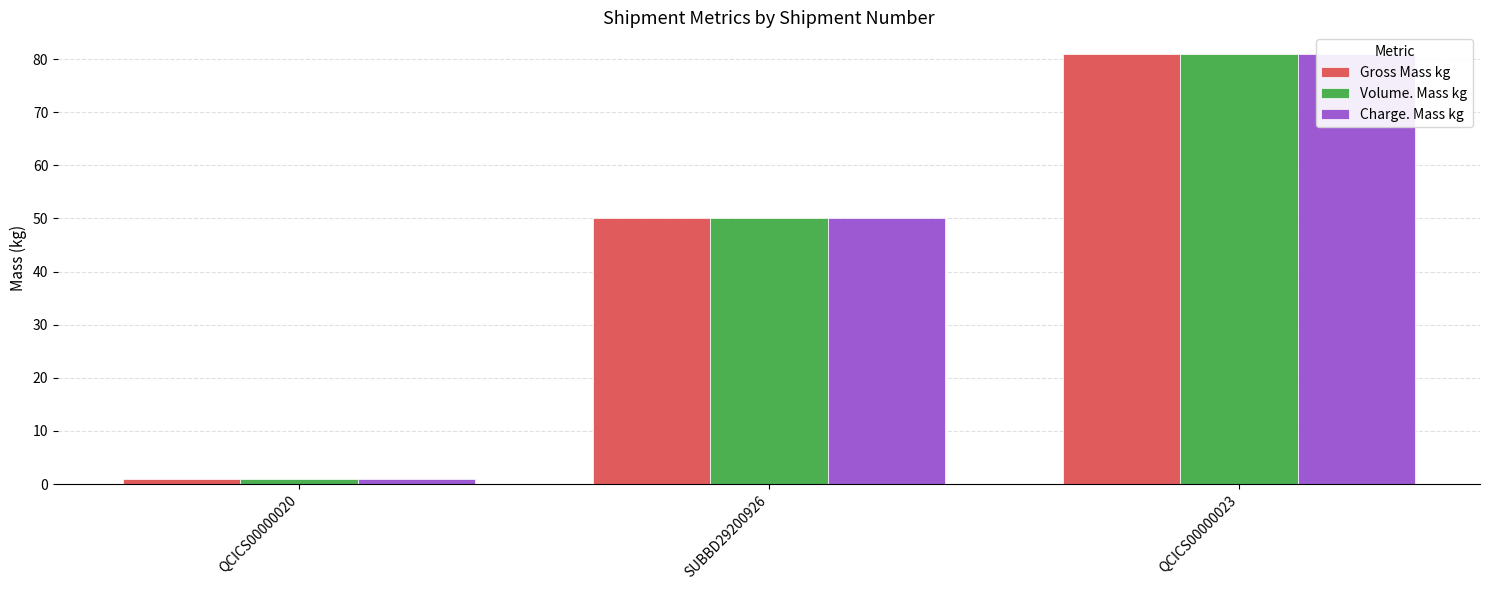

The Volume. Mass kg series shows 124 at QCICS00000023. True or false?

False